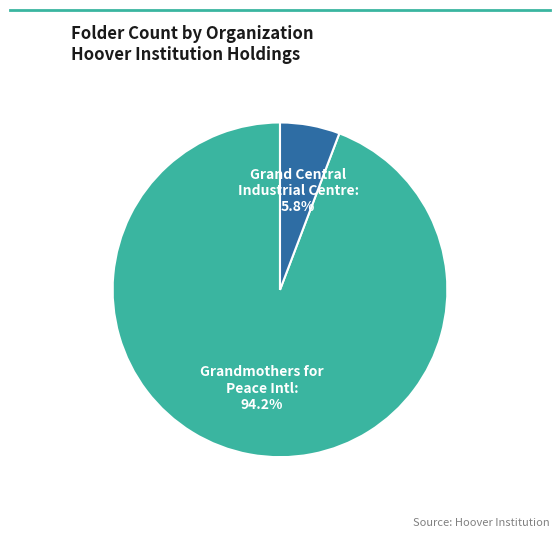

Does any single category account for the majority?

Yes